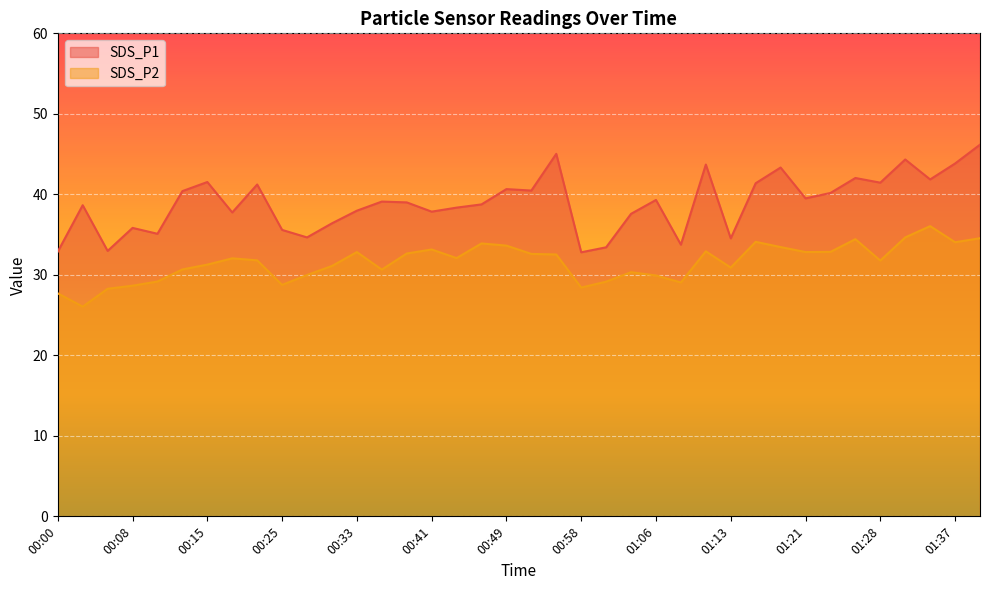

At which category is the sum across all series the highest?

01:39